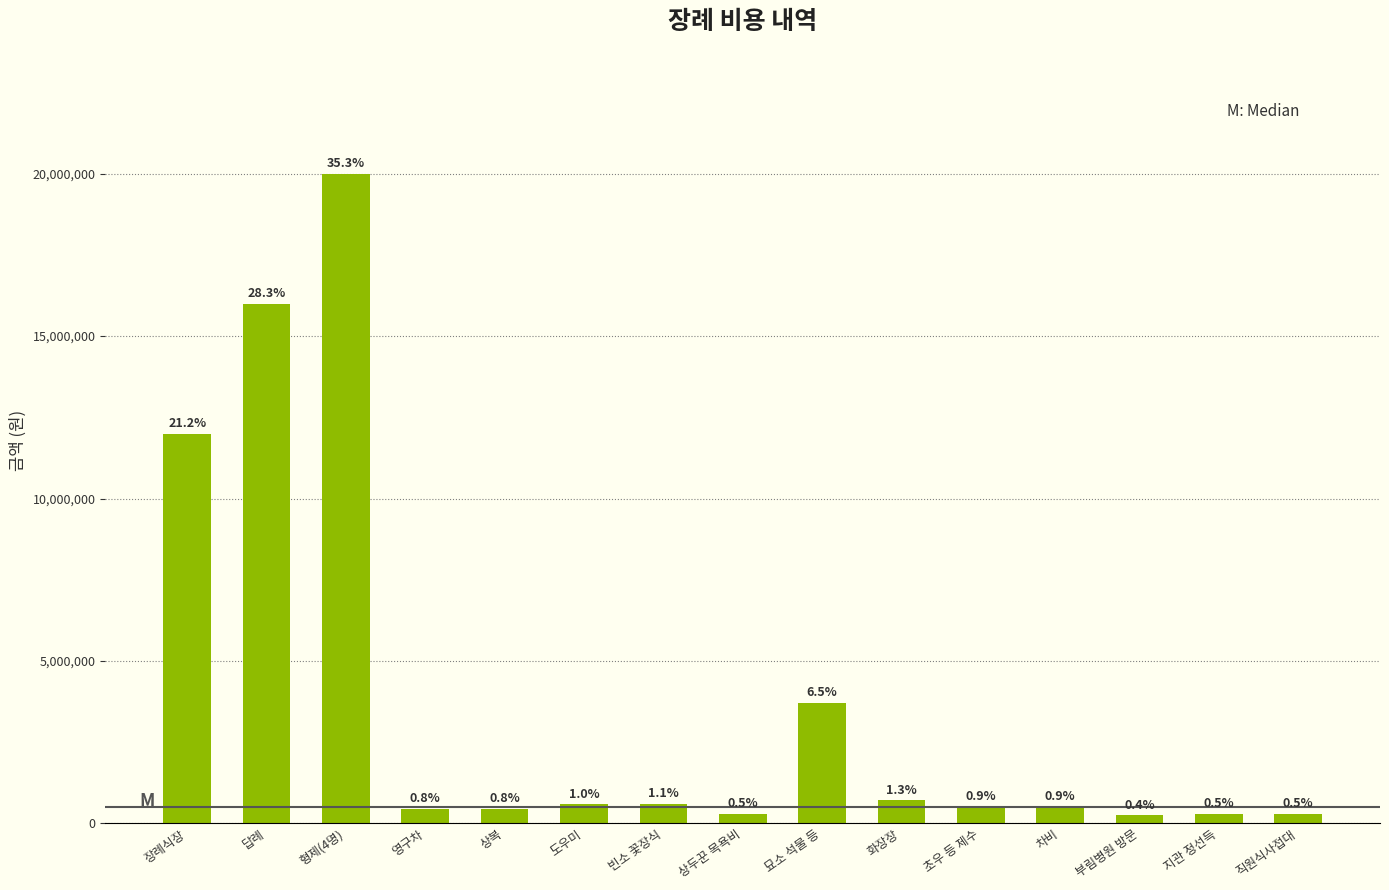

Reading left to right, list all the values displayed in this chart.

12000000	16000000	20000000	450000	440000	580000	600000	300000	3700000	710000	500000	500000	250000	300000	283000